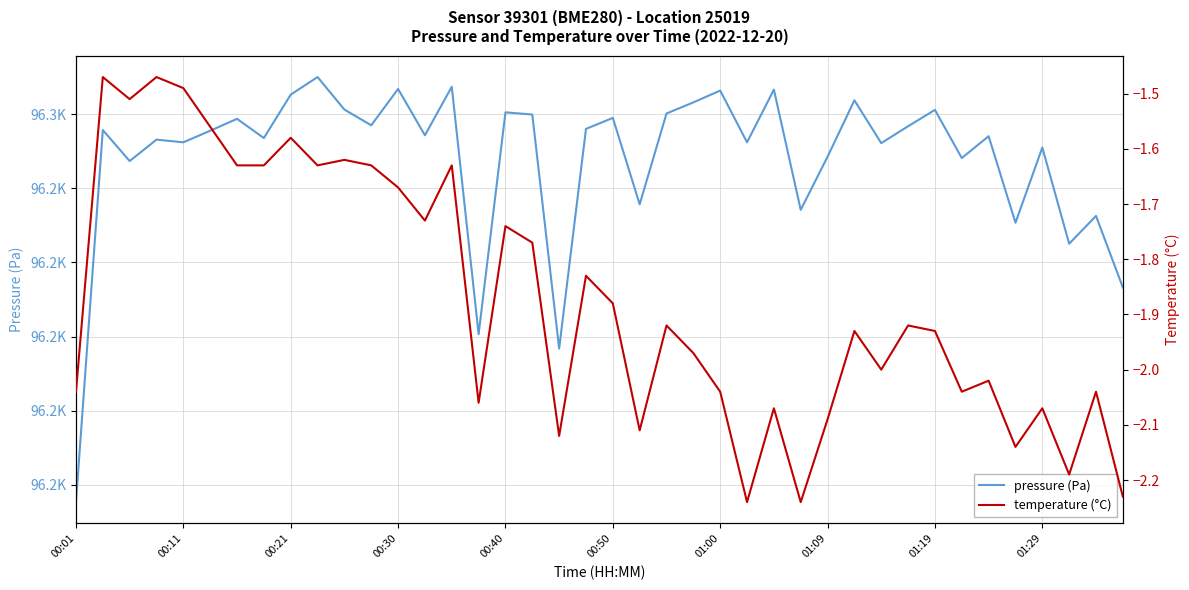

At which label does pressure (Pa) reach its minimum?

00:01